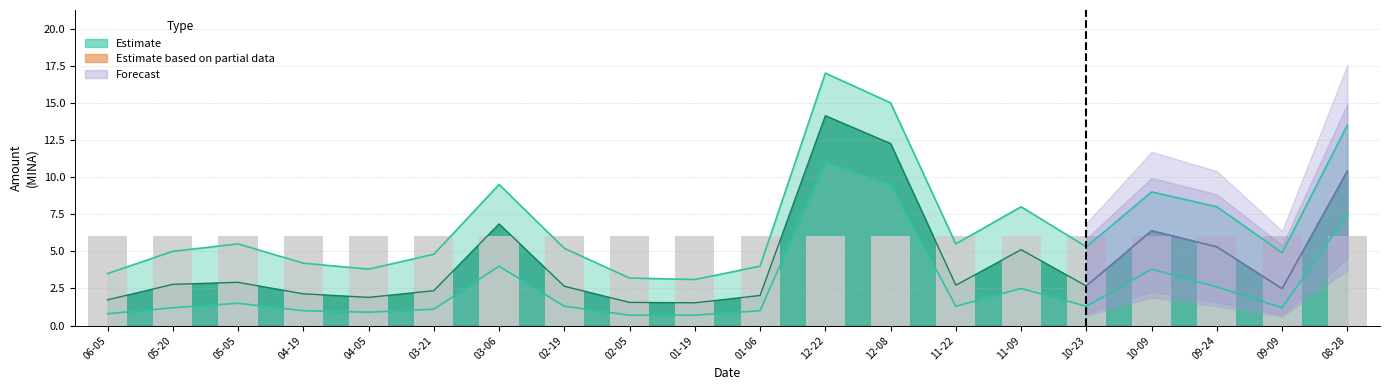

How many values in the Amount_lower series are below 1?

4